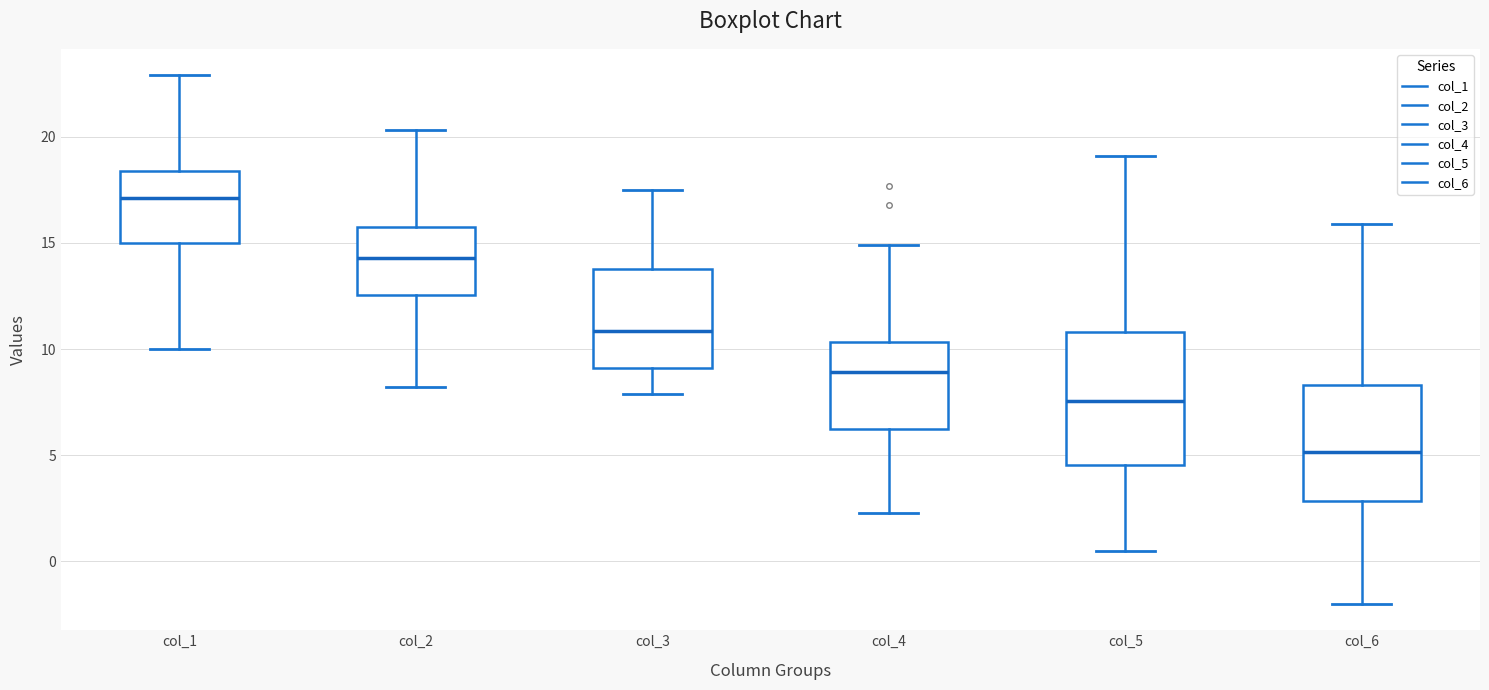

Reading left to right, transcribe this box plot: for each box, give where its median line is, the range the box spans, and where its two whiskers end, as read against the y-axis. The values are not printed on the chart, so give them approximately, as read against the axis.

col_1: median 17.0, box 15.0 to 18.5, whiskers 10.0 to 23.0
col_2: median 14.5, box 12.5 to 16.0, whiskers 8.0 to 20.5
col_3: median 11.0, box 9.0 to 14.0, whiskers 8.0 to 17.5
col_4: median 9.0, box 6.5 to 10.5, whiskers 2.5 to 15.0
col_5: median 7.5, box 4.5 to 11.0, whiskers 0.5 to 19.0
col_6: median 5.0, box 3.0 to 8.5, whiskers -2.0 to 16.0